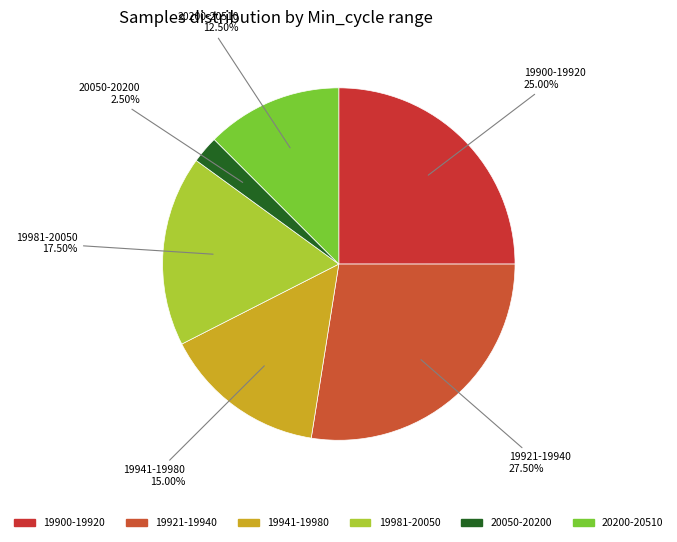

How many segments does this pie chart have?

6